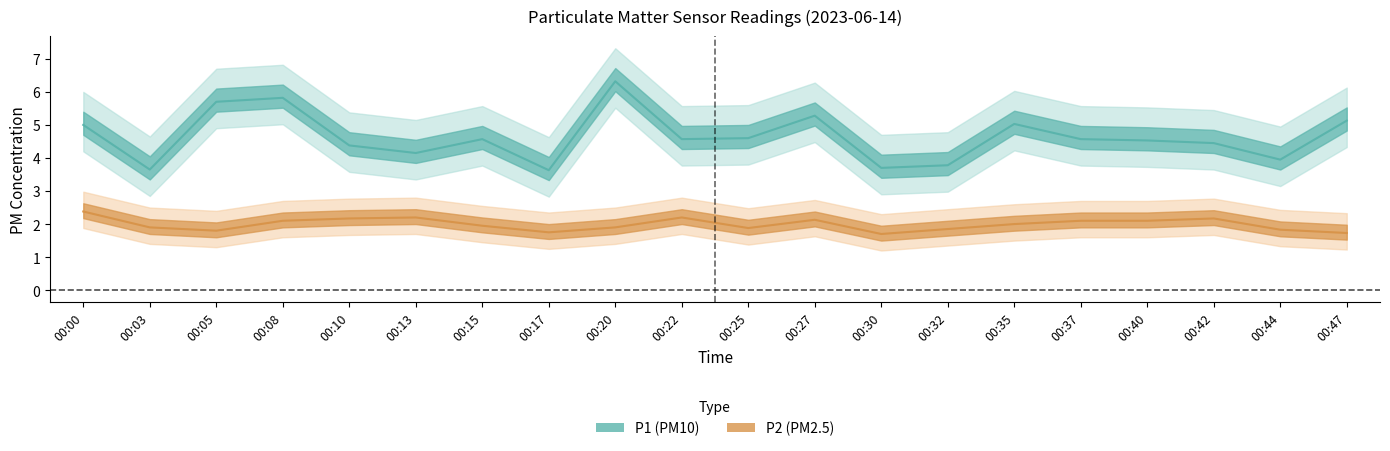

Rank the categories by P1 value from lowest to highest.

00:17, 00:03, 00:30, 00:32, 00:44, 00:13, 00:10, 00:42, 00:40, 00:15, 00:22, 00:37, 00:25, 00:00, 00:35, 00:47, 00:27, 00:05, 00:08, 00:20